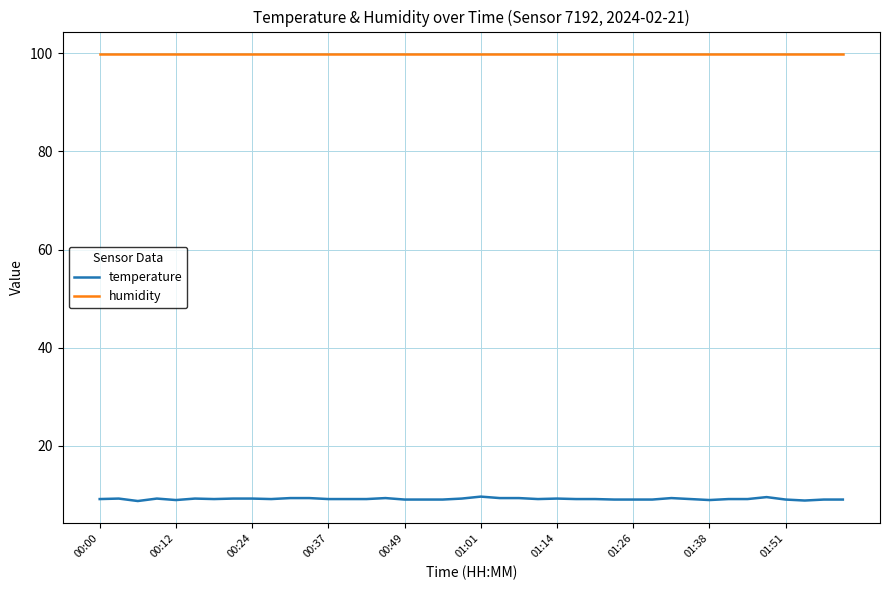

Rank the series by their maximum value, from lowest to highest.

temperature, humidity